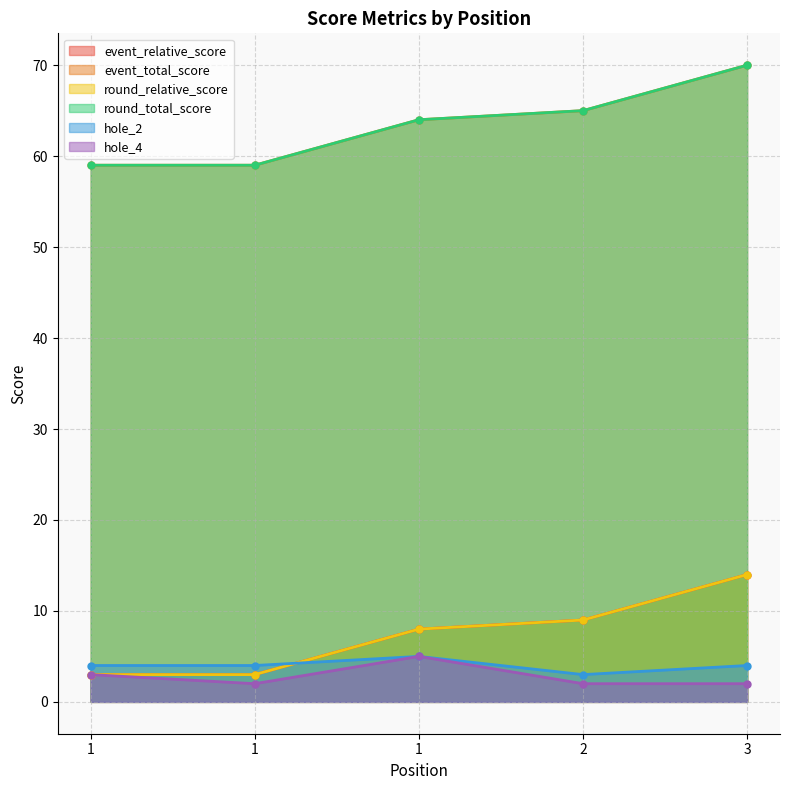

True or false: event_relative_score and hole_4 intersect in this chart.

False